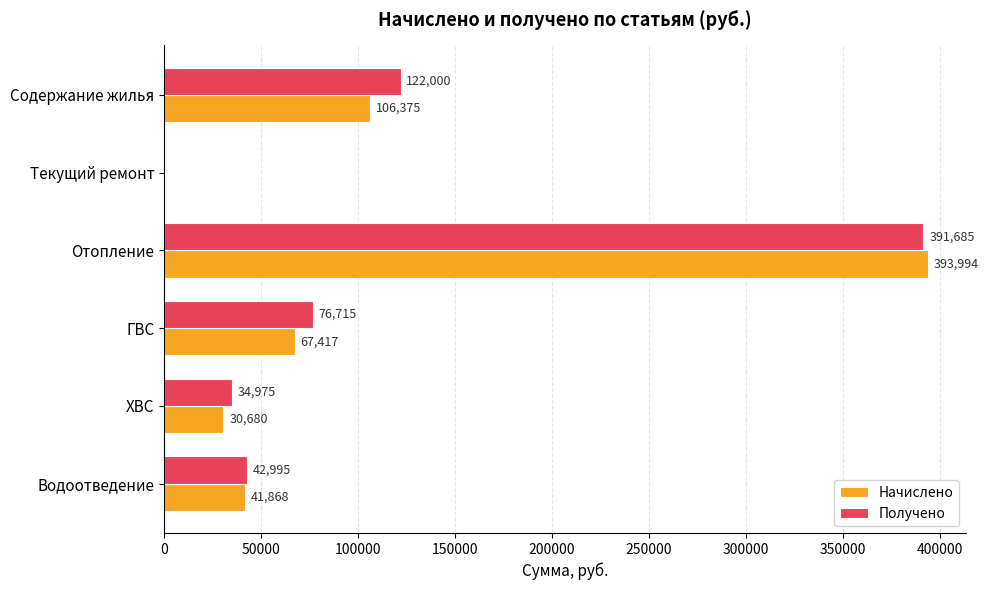

The value of Начислено at Водоотведение is 41868.3. True or false?

True